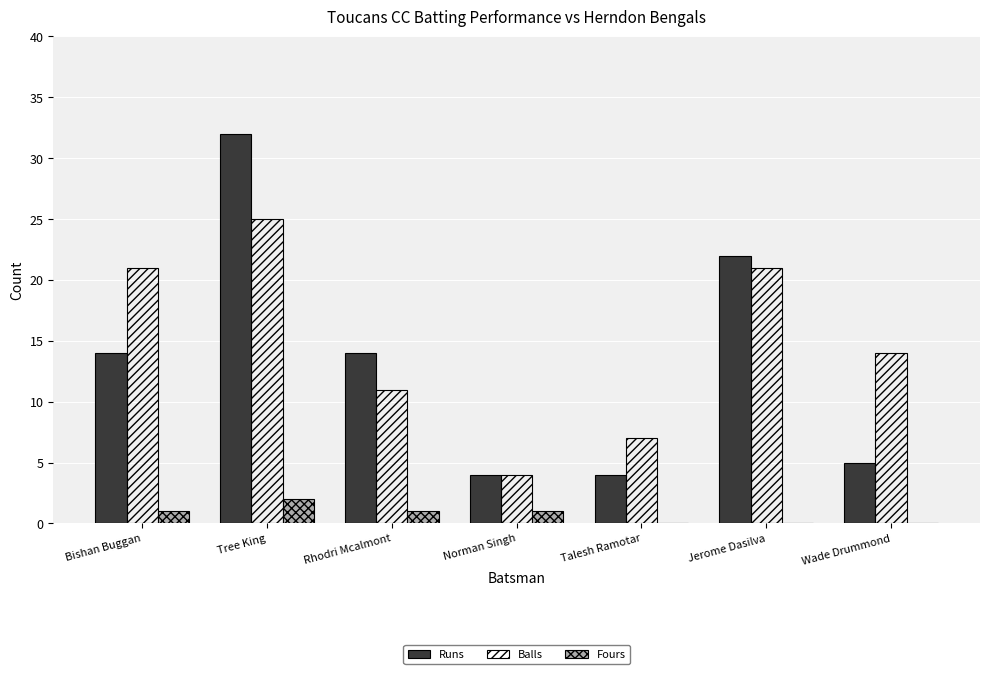

Read the Runs value at Tree King, to the nearest 10.

30